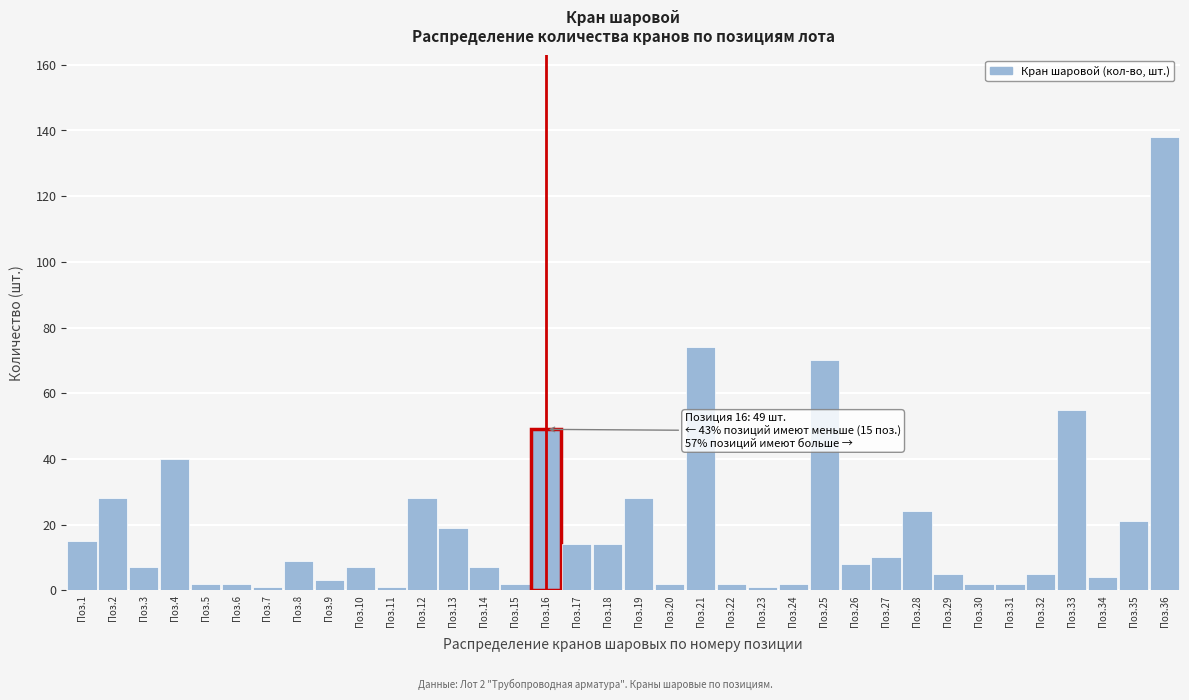

The chart shows a value of 18 at Поз.19. True or false?

False